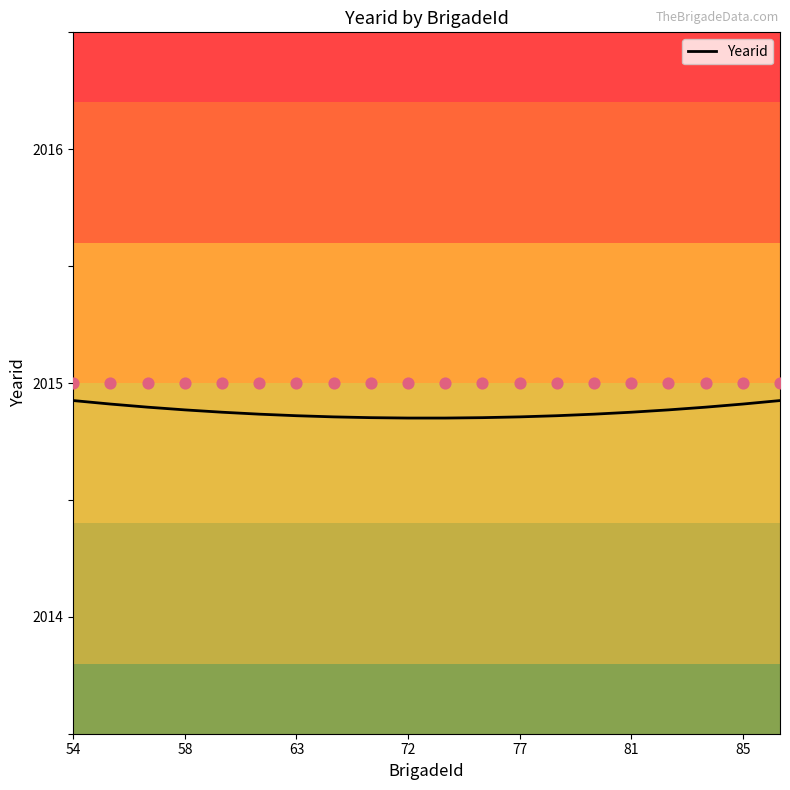

Is it true that Yearid equals 3529.1 at 54?

False